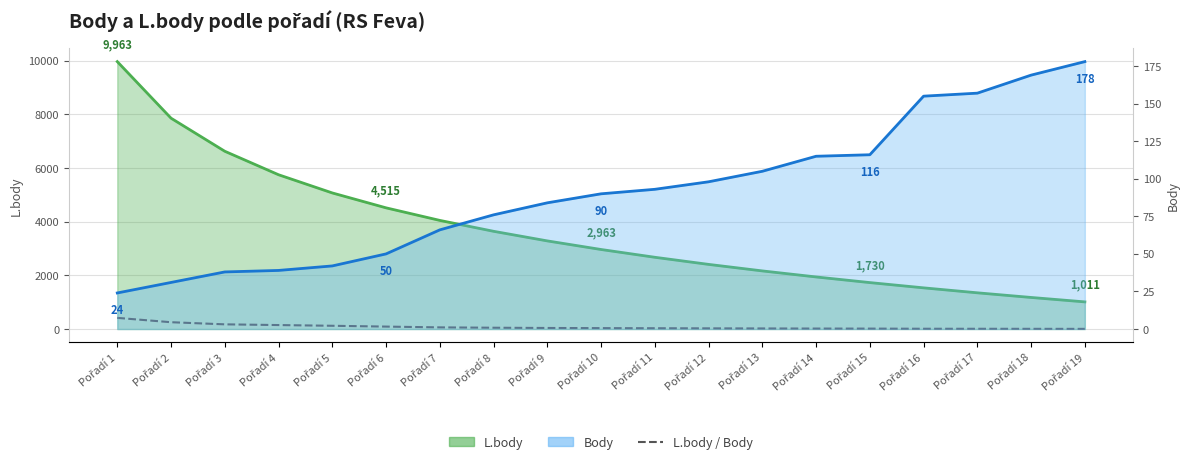

What is the value of the 11th point from the left?

28.7